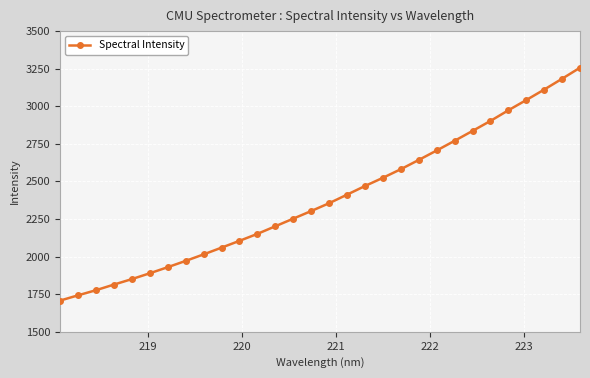

What is the average value?

2384.6